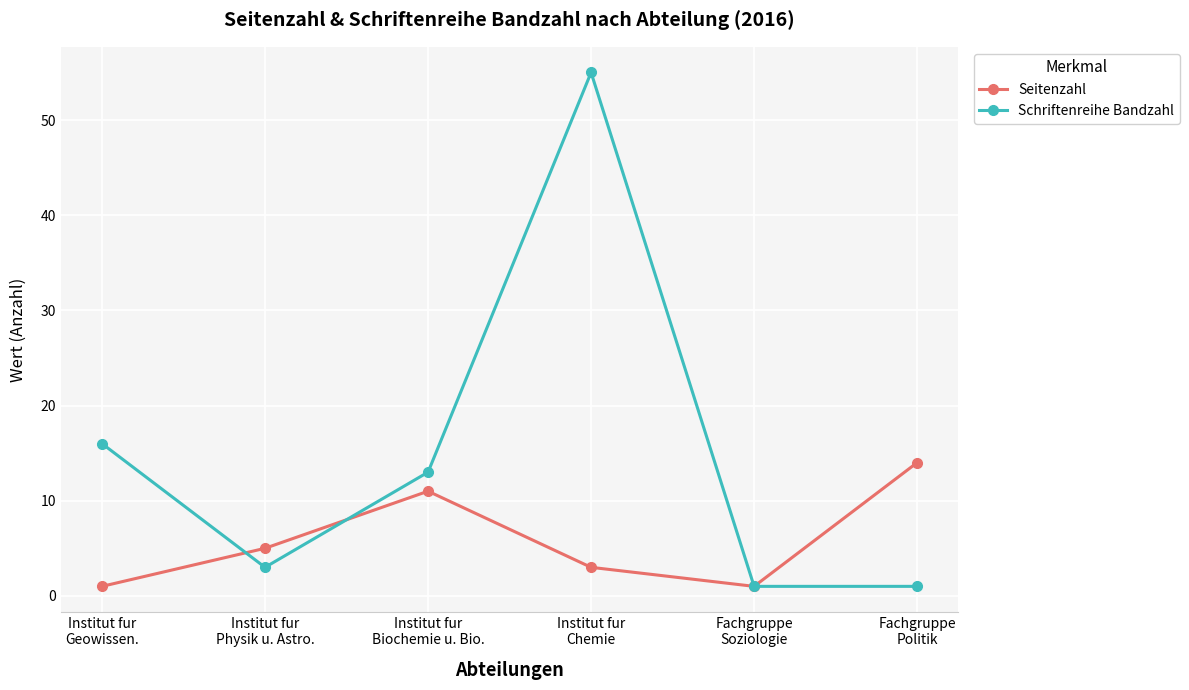

What is the greatest value displayed?

55